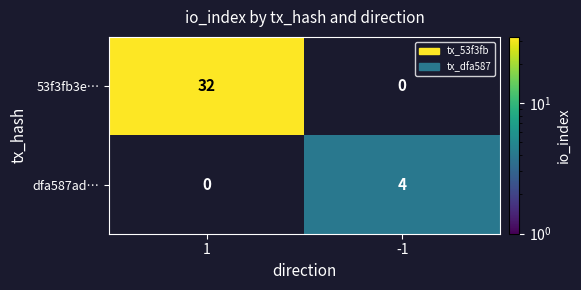

The value of dfa587ad… at -1 is 1. True or false?

False